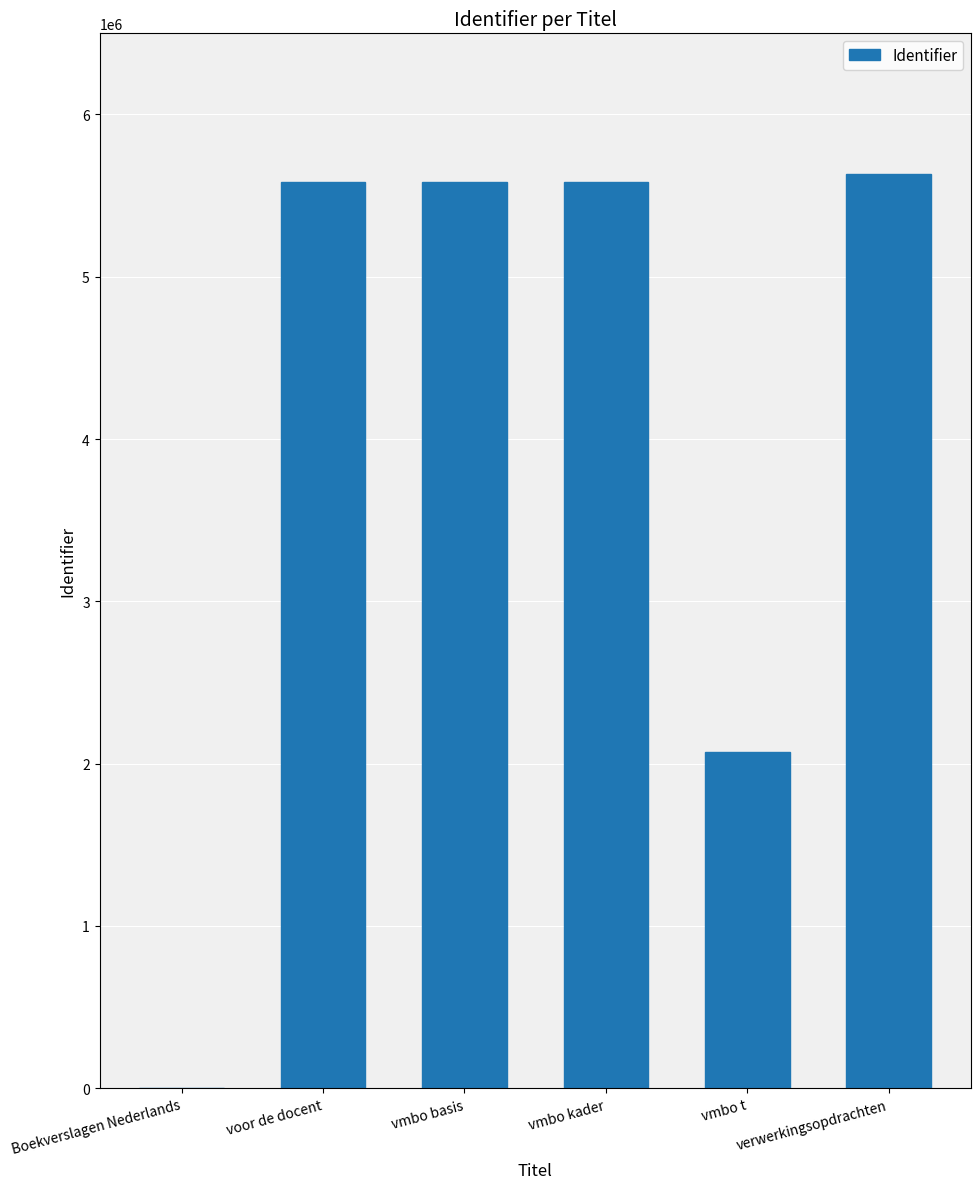

What is the approximate value at voor de docent, to the nearest 50?

5584500